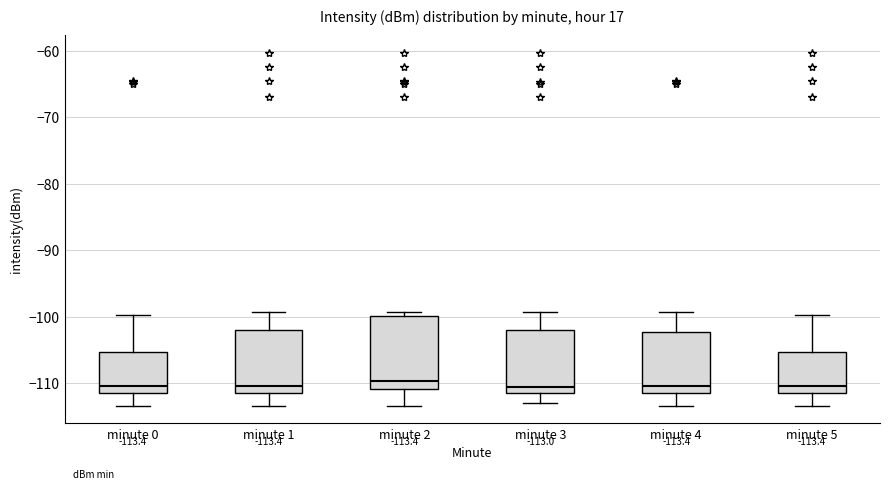

Comparing the boxes themselves (not the whiskers), which one is the tallest?

minute 2